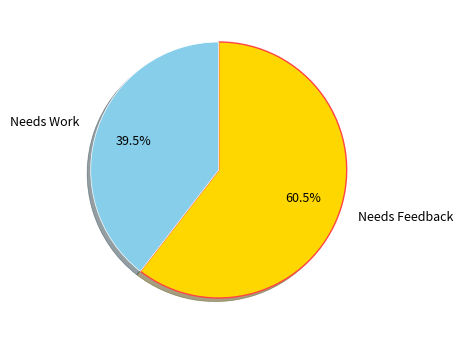

Does any single category account for the majority?

Yes